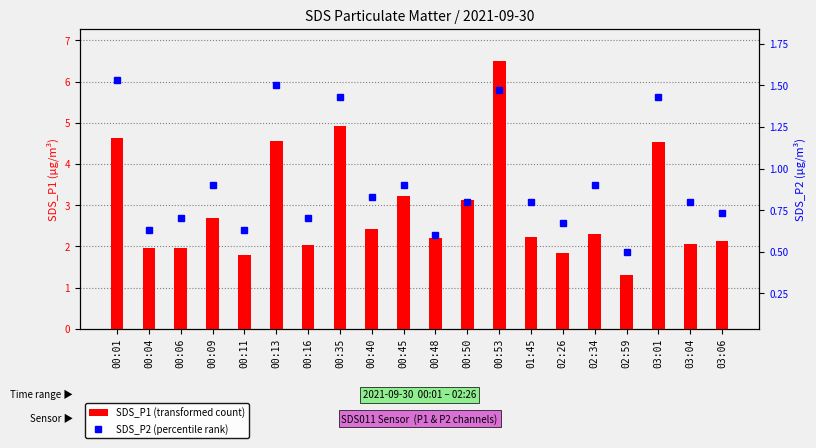

The value of SDS_P2 (percentile rank) at 00:04 is 0.6. True or false?

True